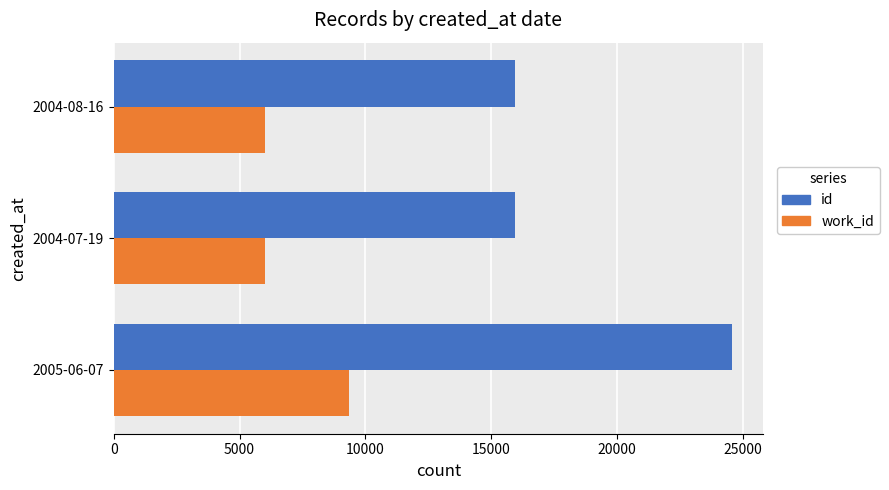

What is the maximum value shown in the chart?

24576